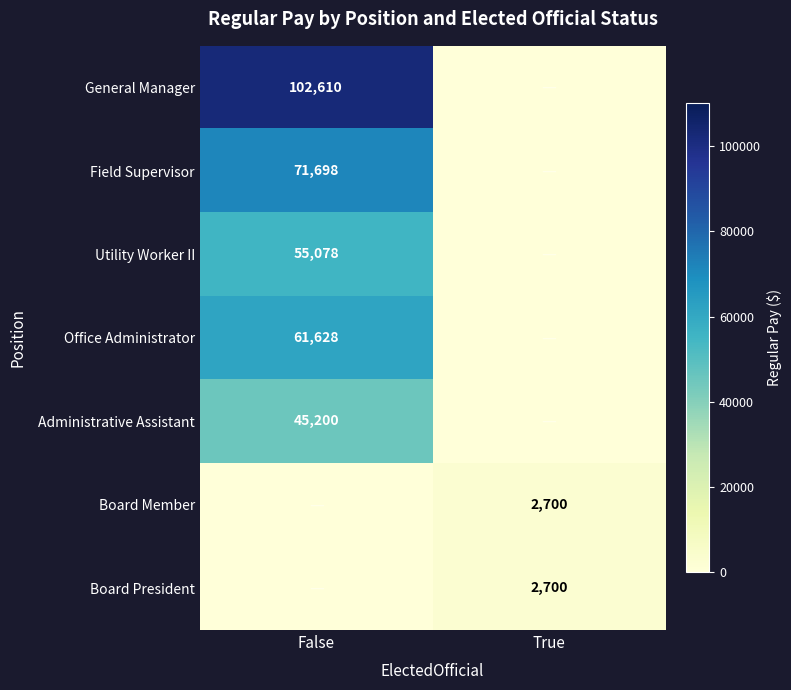

Is it true that Board Member equals 2700 at True?

True